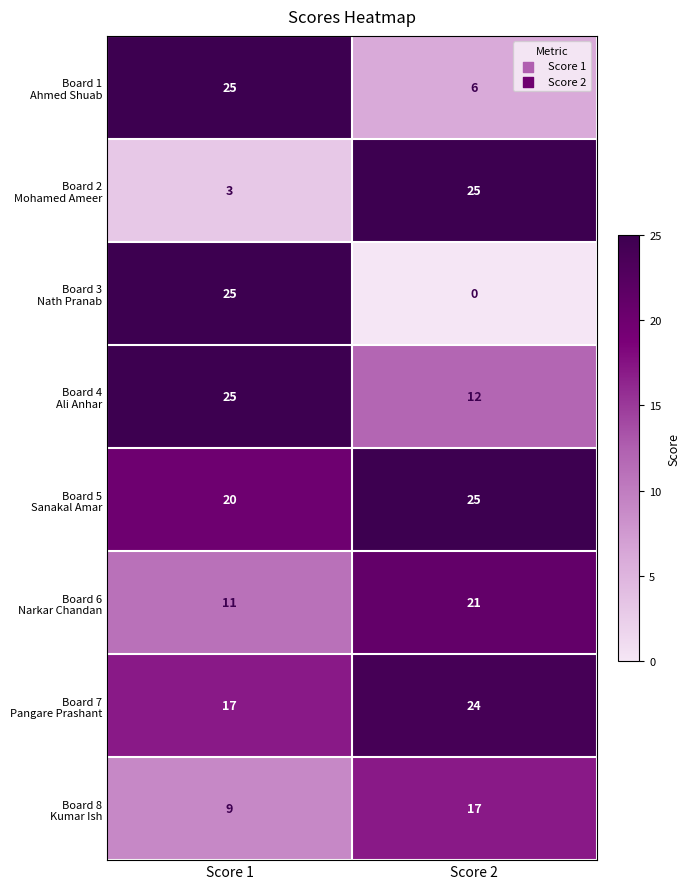

At which category is the sum across all series the highest?

Score 1